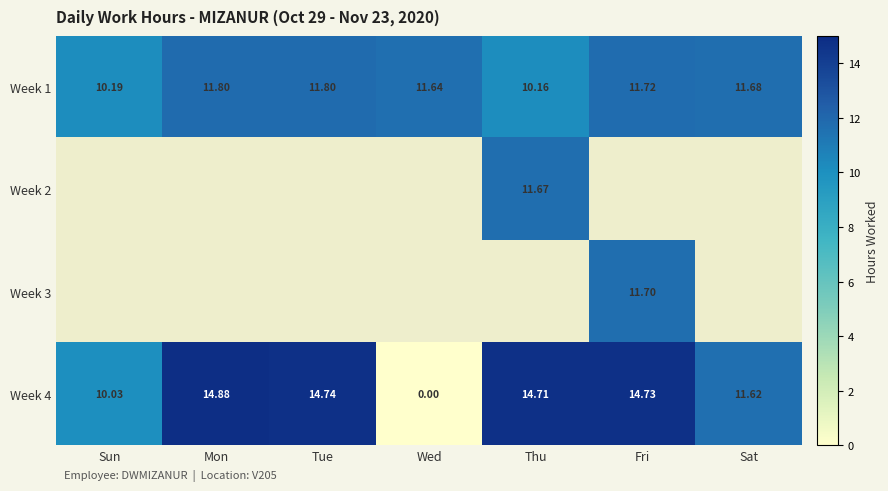

At which category does the chart reach its minimum across all series?

Wed